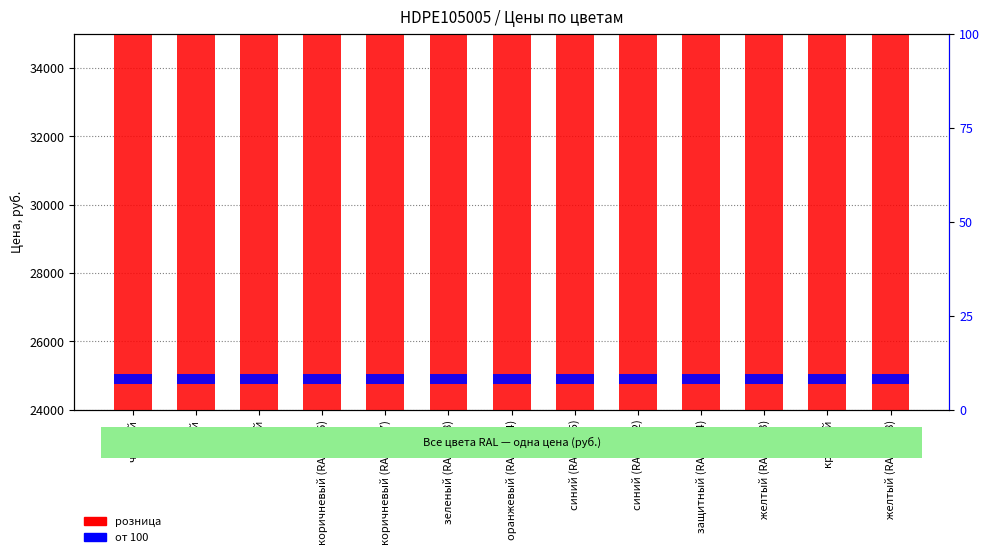

How many distinct data groups are displayed?

2